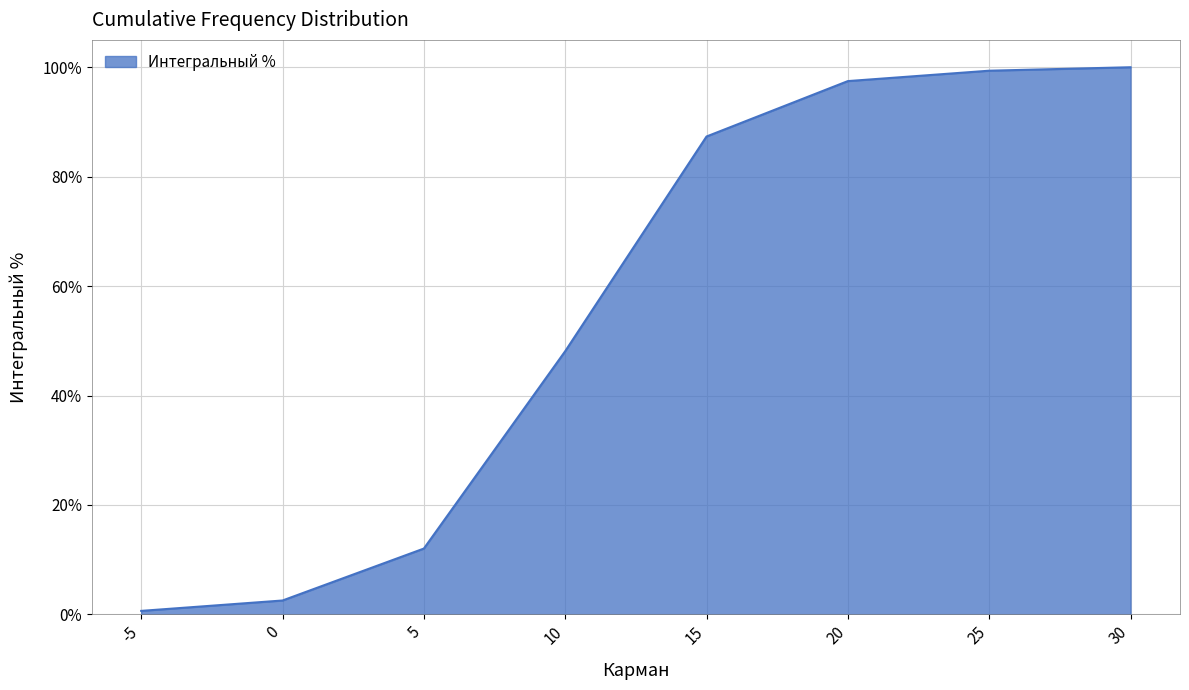

What is the change in value from 15 to 20?

+0.1